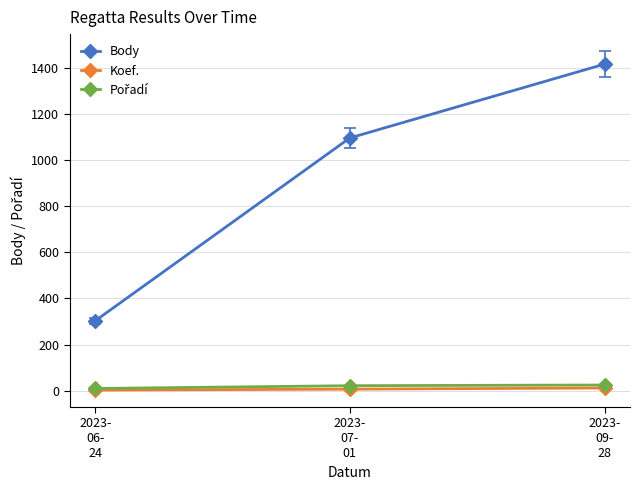

How many data points in Koef. are less than 7?

1